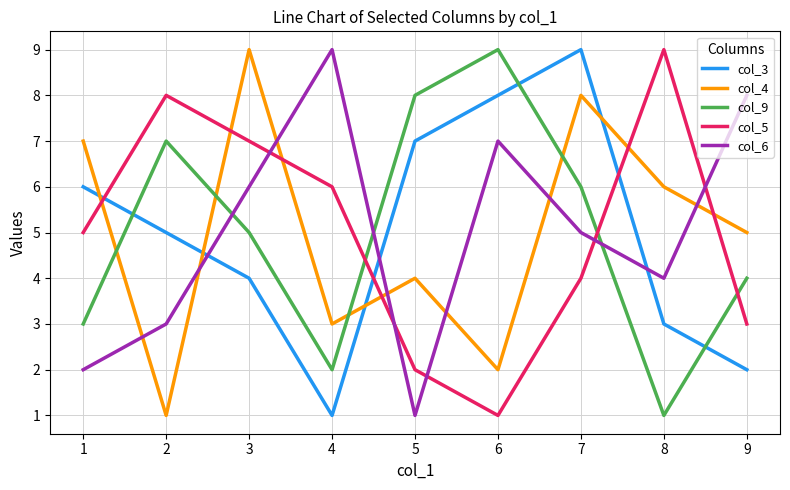

Reading left to right, list all the values displayed in this chart.

col_3: 6	5	4	1	7	8	9	3	2
col_4: 7	1	9	3	4	2	8	6	5
col_9: 3	7	5	2	8	9	6	1	4
col_5: 5	8	7	6	2	1	4	9	3
col_6: 2	3	6	9	1	7	5	4	8